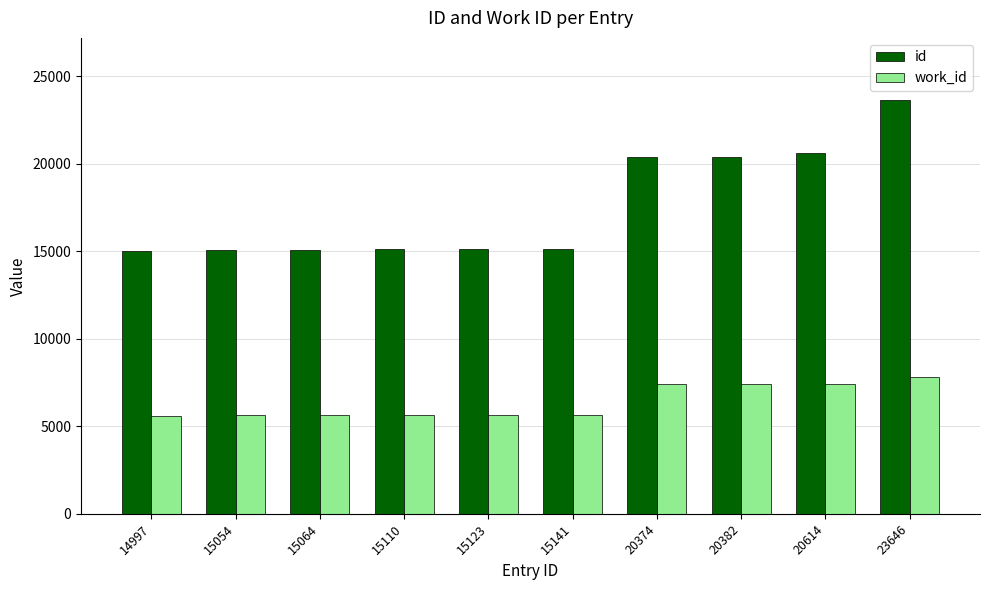

True or false: work_id has a value of 3350 at 23646.

False